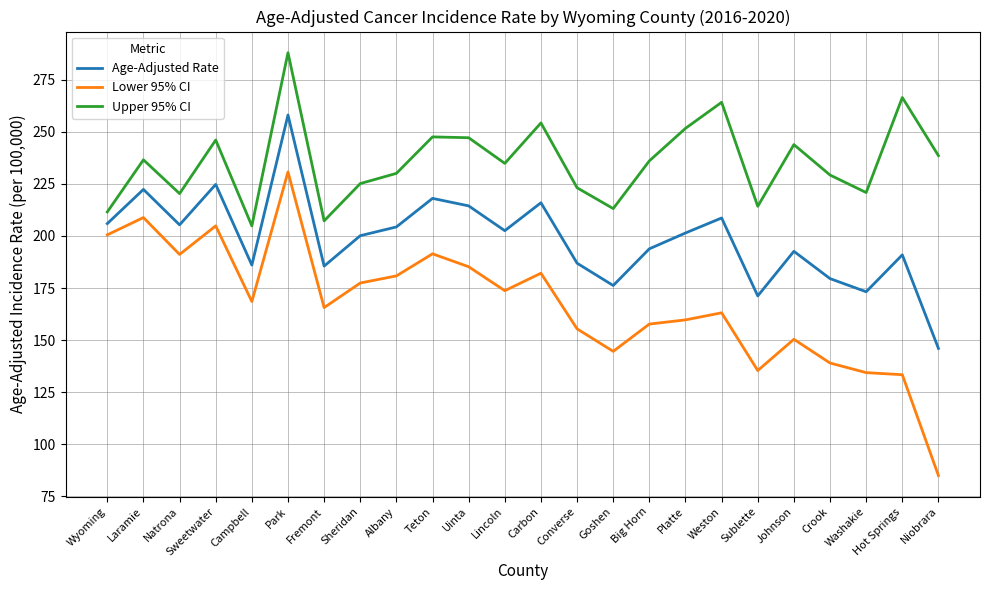

True or false: Age-Adjusted Rate has a value of 171.2 at Sublette.

True